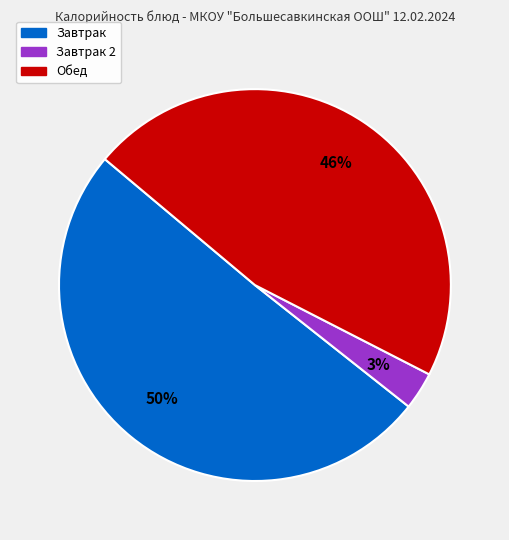

Is there any slice that represents more than half of the pie?

Yes